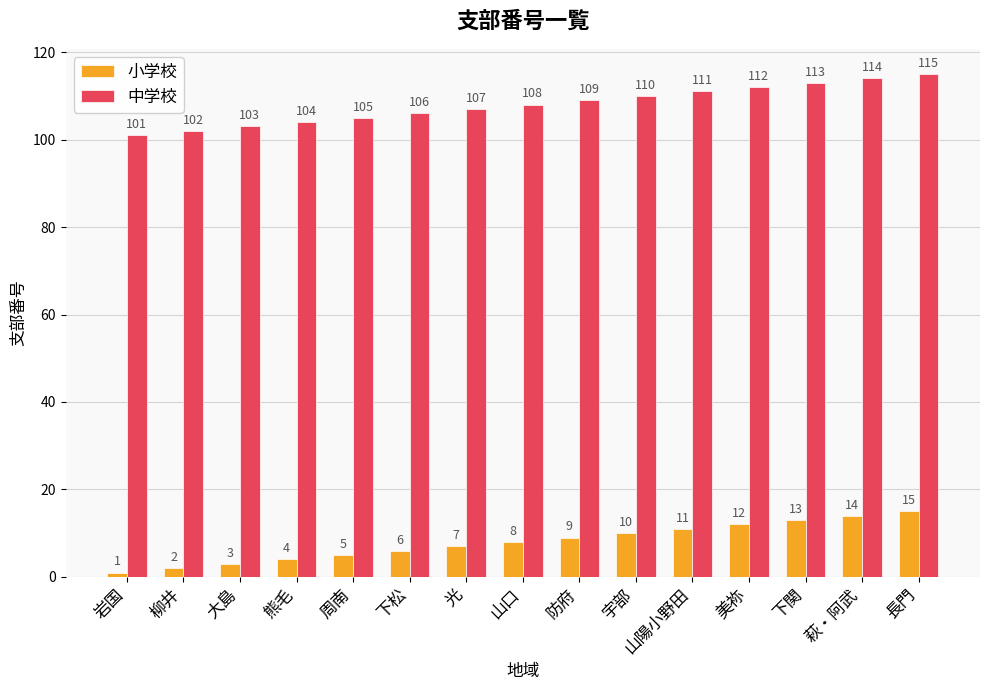

At how many categories does at least one series exceed 82?

15